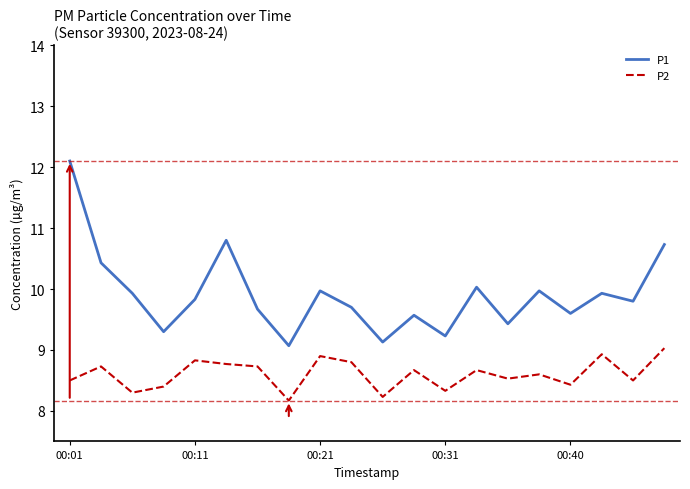

Rank the series by their maximum value, from highest to lowest.

P1, P2